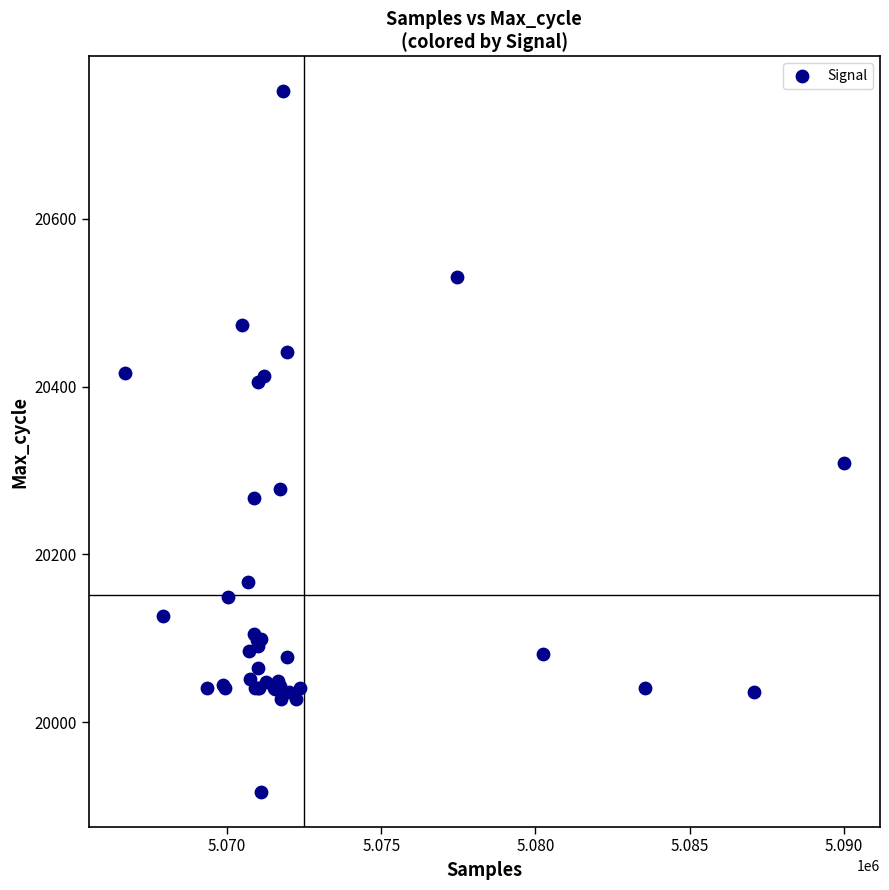

What Y value in the scatter plot is closest to 20334?

20309